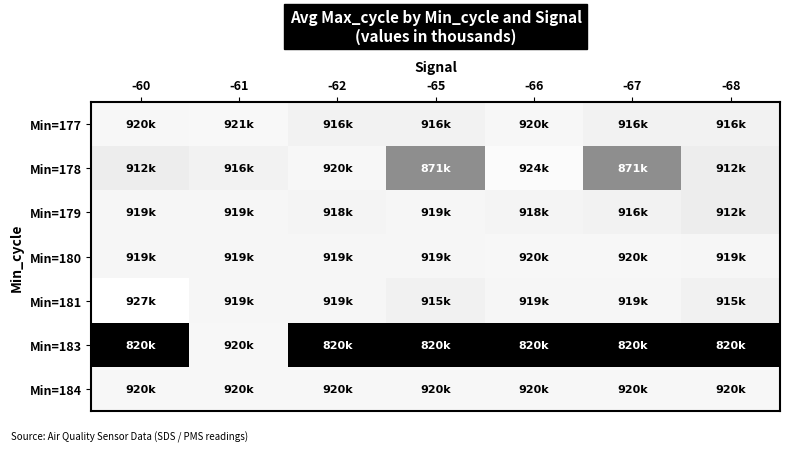

Count the number of categories in the chart.

7